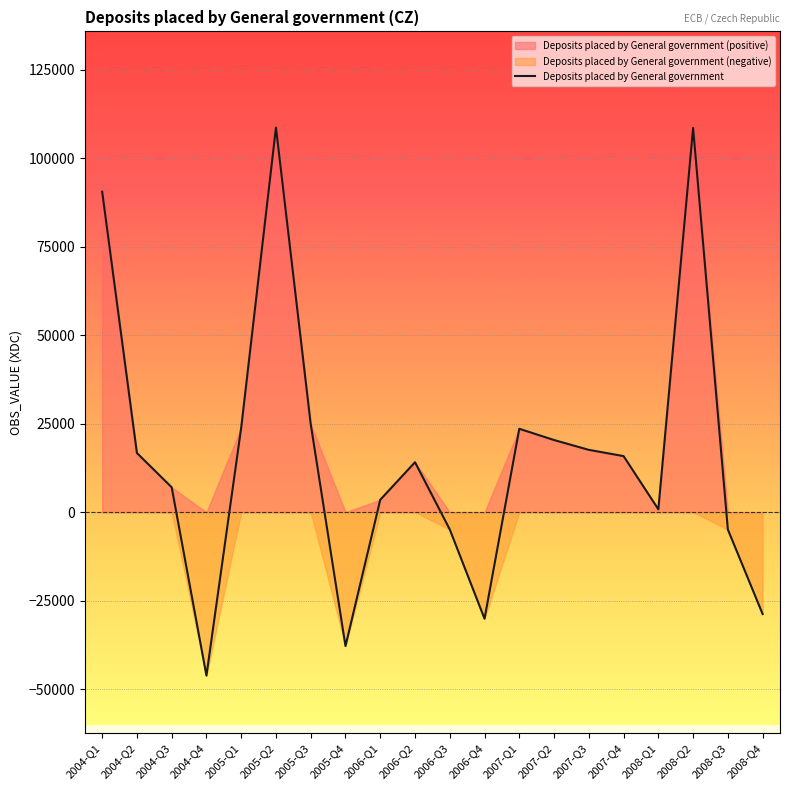

What is the value of the 6th point from the left?

108712